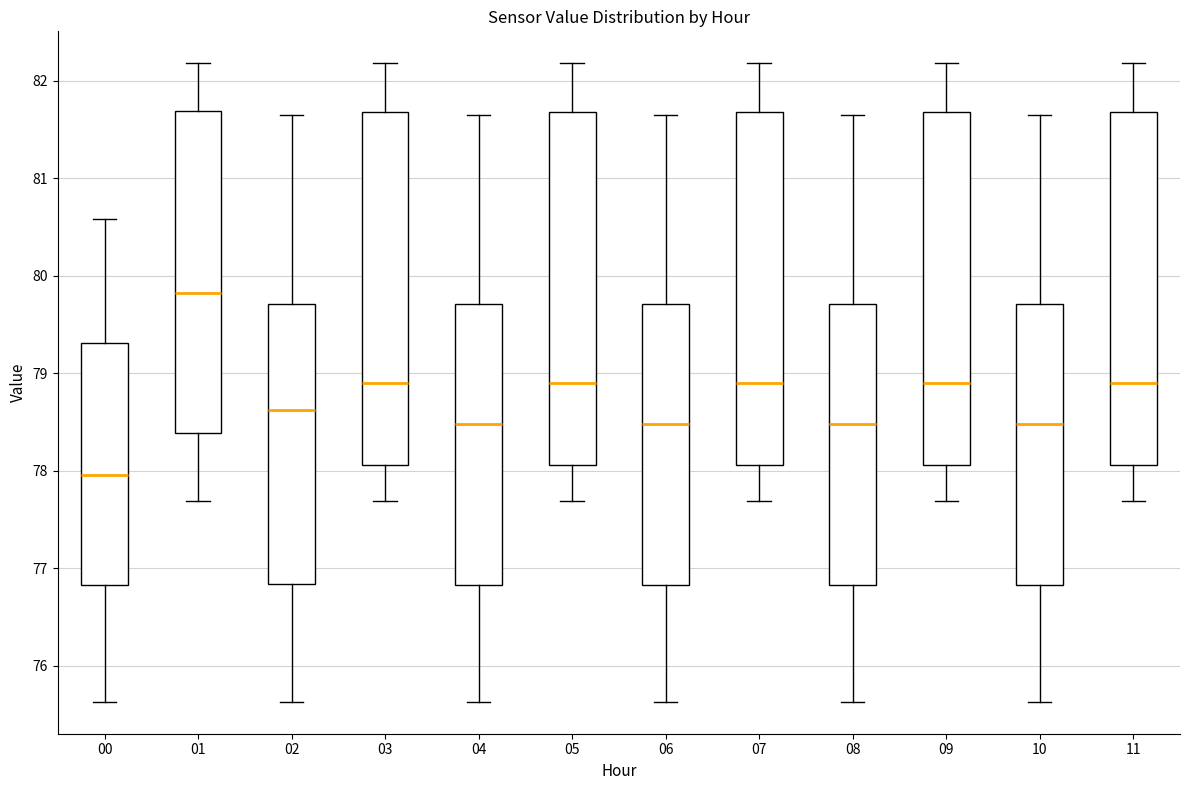

Reading left to right, transcribe this box plot: for each box, give where its median line is, the range the box spans, and where its two whiskers end, as read against the y-axis. The values are not printed on the chart, so give them approximately, as read against the axis.

00: median 78.0, box 76.8 to 79.3, whiskers 75.6 to 80.6
01: median 79.8, box 78.4 to 81.7, whiskers 77.7 to 82.2
02: median 78.6, box 76.8 to 79.7, whiskers 75.6 to 81.7
03: median 78.9, box 78.1 to 81.7, whiskers 77.7 to 82.2
04: median 78.5, box 76.8 to 79.7, whiskers 75.6 to 81.7
05: median 78.9, box 78.1 to 81.7, whiskers 77.7 to 82.2
06: median 78.5, box 76.8 to 79.7, whiskers 75.6 to 81.7
07: median 78.9, box 78.1 to 81.7, whiskers 77.7 to 82.2
08: median 78.5, box 76.8 to 79.7, whiskers 75.6 to 81.7
09: median 78.9, box 78.1 to 81.7, whiskers 77.7 to 82.2
10: median 78.5, box 76.8 to 79.7, whiskers 75.6 to 81.7
11: median 78.9, box 78.1 to 81.7, whiskers 77.7 to 82.2